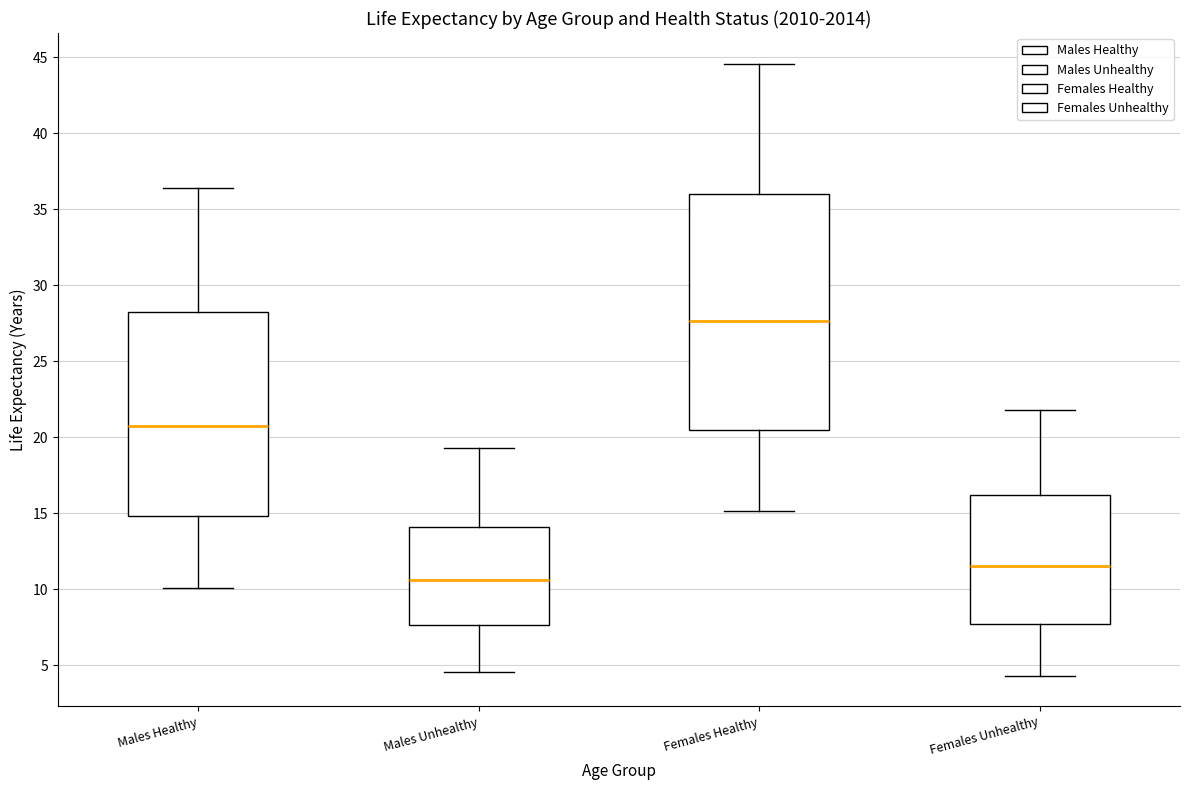

Reading left to right, read every box against the y-axis: the position of its median line, the range the box covers, and the ends of its whiskers. The values are not printed on the chart, so give them approximately, as read against the axis.

Males Healthy: median 20.5, box 15.0 to 28.0, whiskers 10.0 to 36.5
Males Unhealthy: median 10.5, box 7.5 to 14.0, whiskers 4.5 to 19.5
Females Healthy: median 27.5, box 20.5 to 36.0, whiskers 15.0 to 44.5
Females Unhealthy: median 11.5, box 7.5 to 16.0, whiskers 4.5 to 22.0